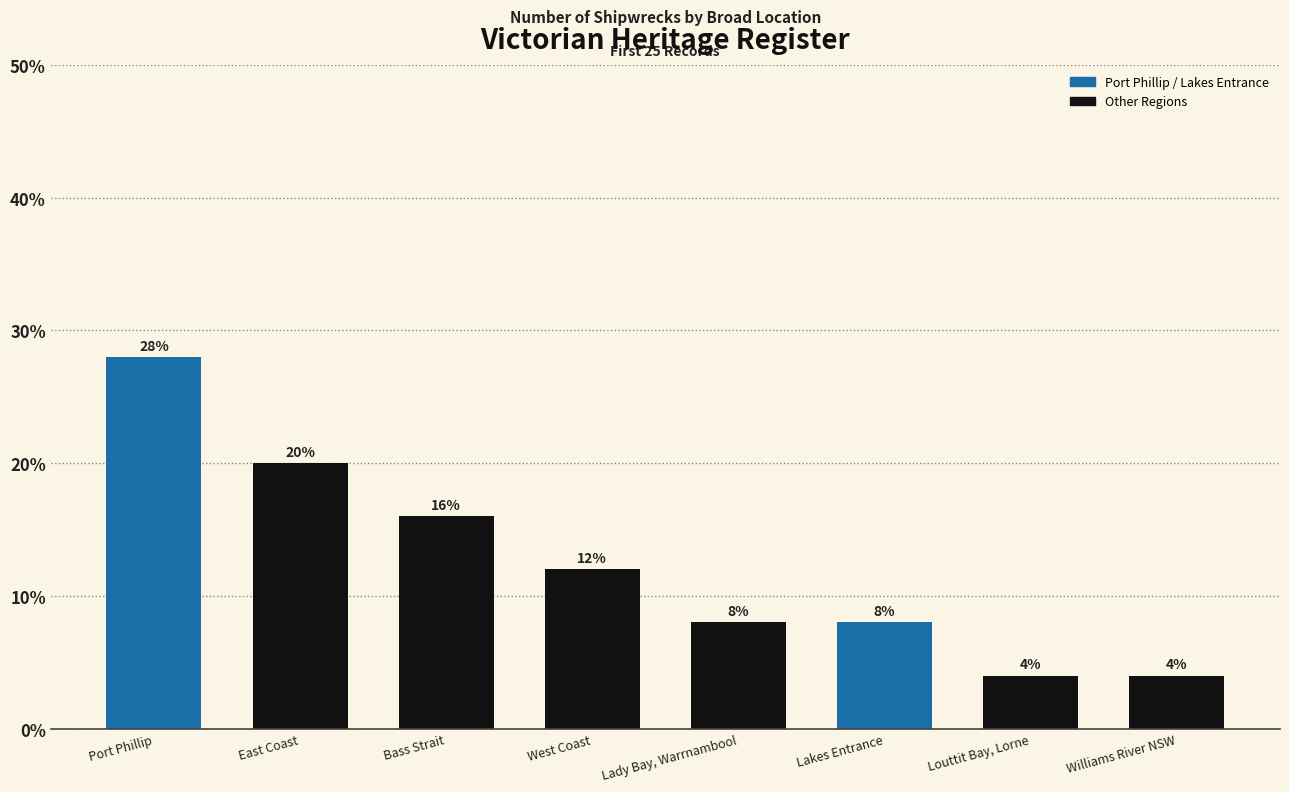

Where is the data nearest to the value 16?

Bass Strait